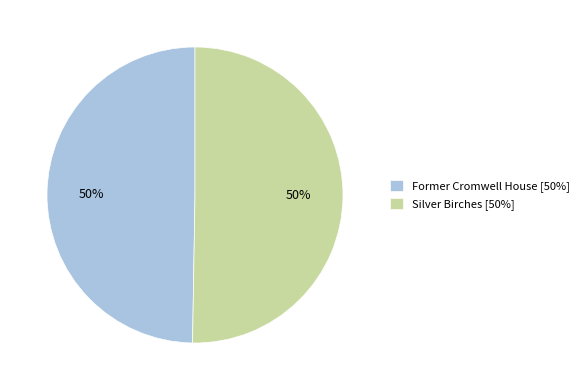

How many slices are in this pie chart?

2